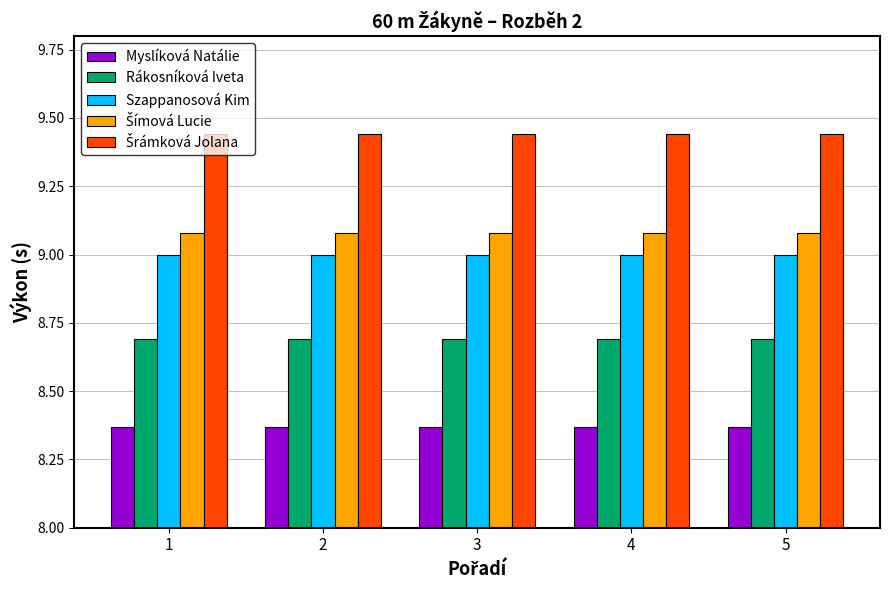

The Szappanosová Kim series shows 9.0 at 4. True or false?

True